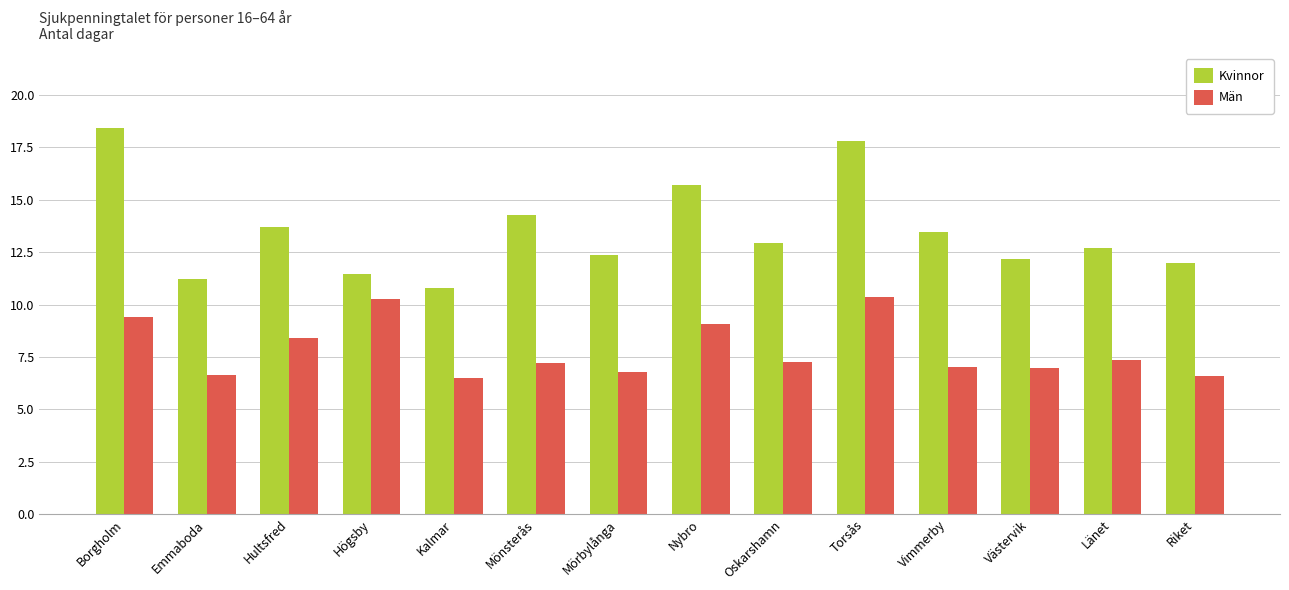

What are all the series names shown in the legend?

Kvinnor, Män